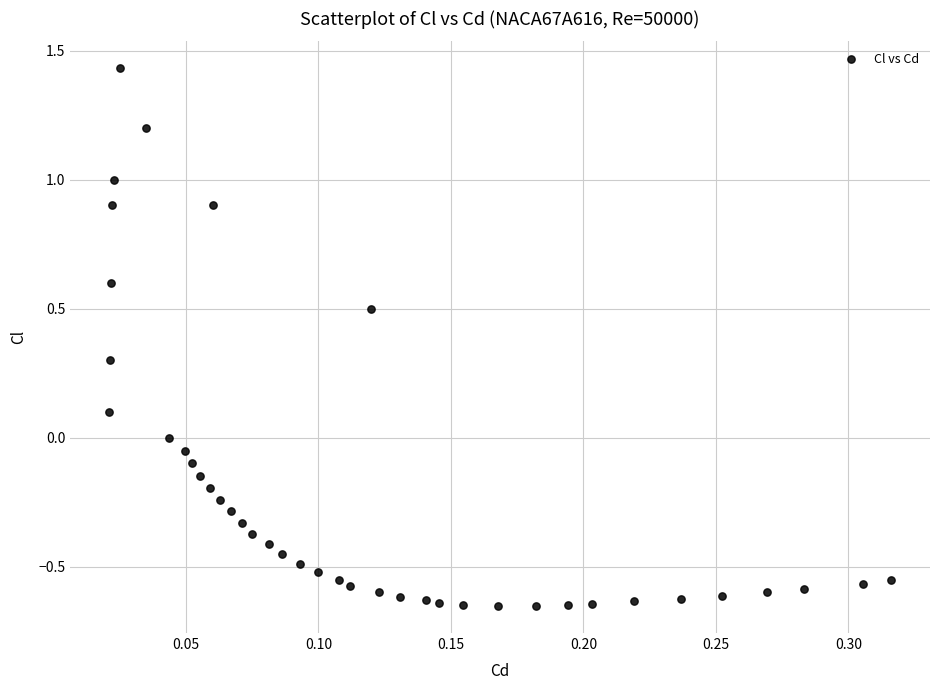

What is the range of Y values (max minus min)?

2.1